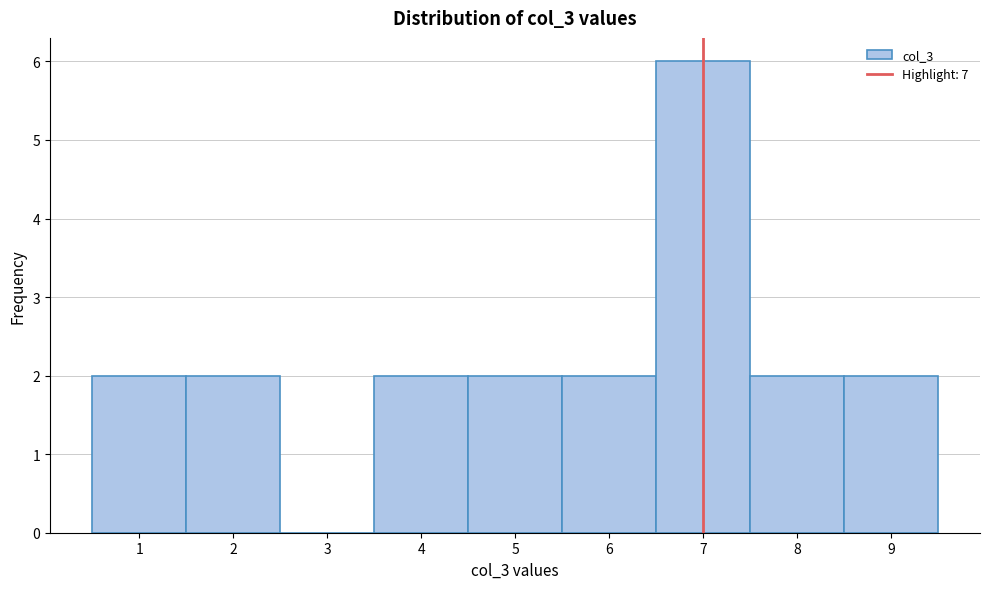

Reading left to right, transcribe this chart: for each bar, give the range it covers on the x-axis and its height. The values are not printed on the chart, so give them approximately, as read against the axis.

0.5 to 1.5: 2
1.5 to 2.5: 2
2.5 to 3.5: 0
3.5 to 4.5: 2
4.5 to 5.5: 2
5.5 to 6.5: 2
6.5 to 7.5: 6
7.5 to 8.5: 2
8.5 to 9.5: 2